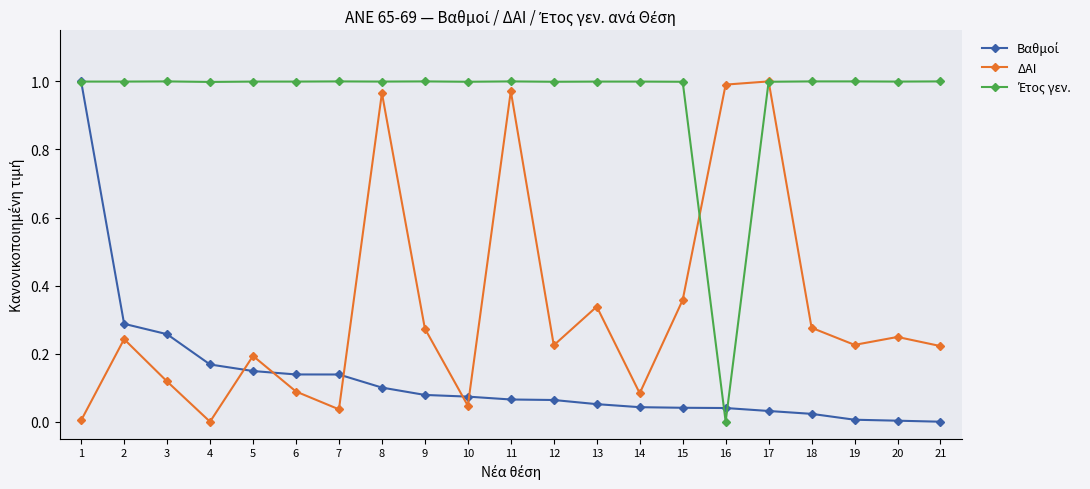

At which category is the sum across all series the highest?

8